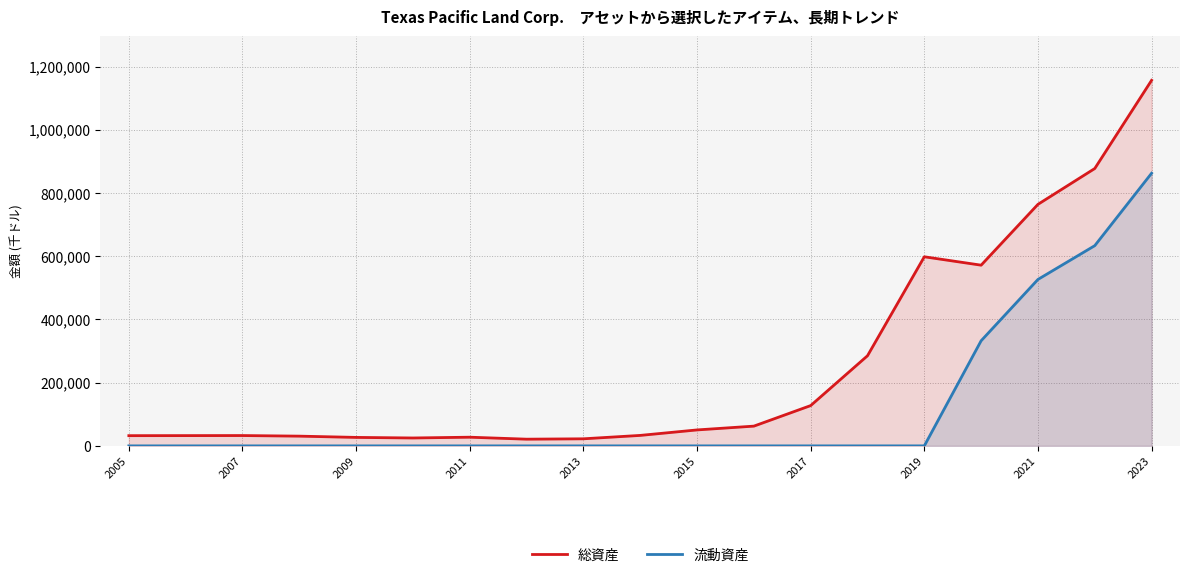

What is the difference between the maximum and second lowest values in the 流動資産 series?

862464